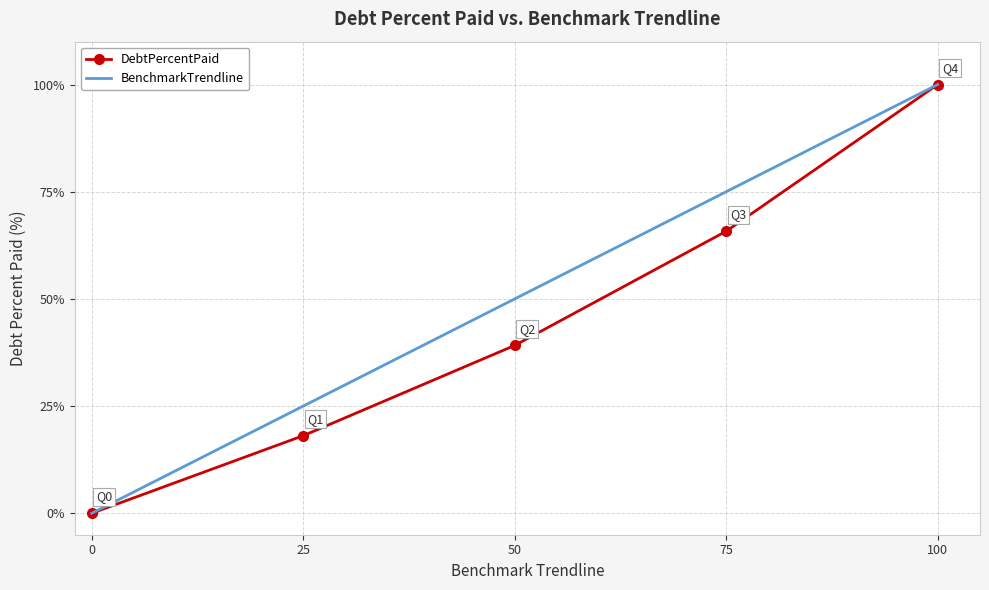

Rank the series by their average value, from lowest to highest.

DebtPercentPaid, BenchmarkTrendline